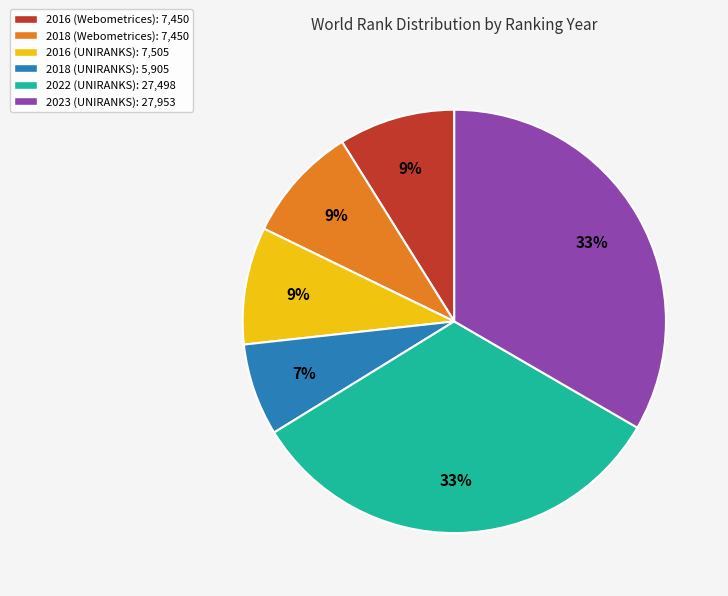

Is 2018 (UNIRANKS) the majority of the pie?

No